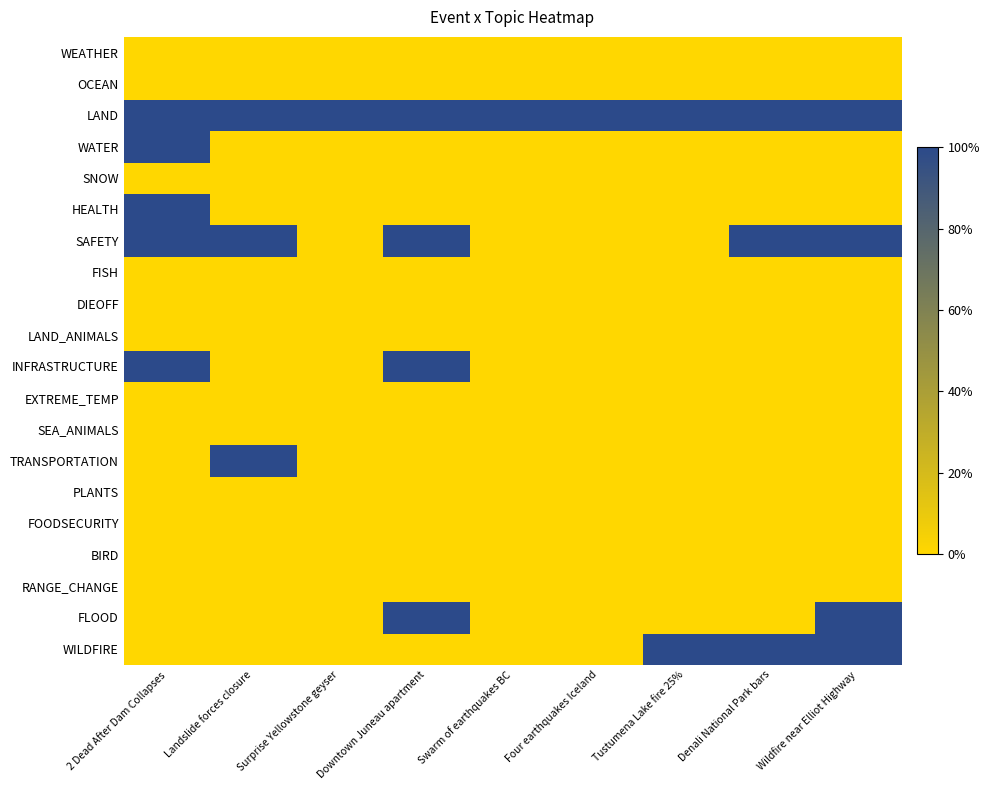

Count the number of data series in this chart.

20